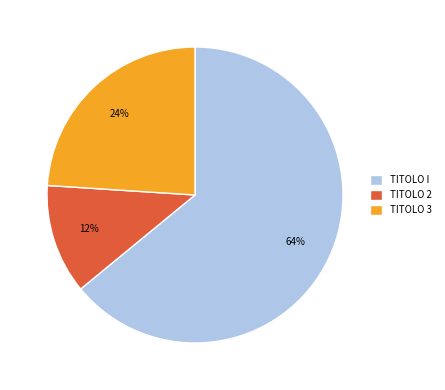

What is the ratio of the value at TITOLO 2 to the value at TITOLO I?

0.2